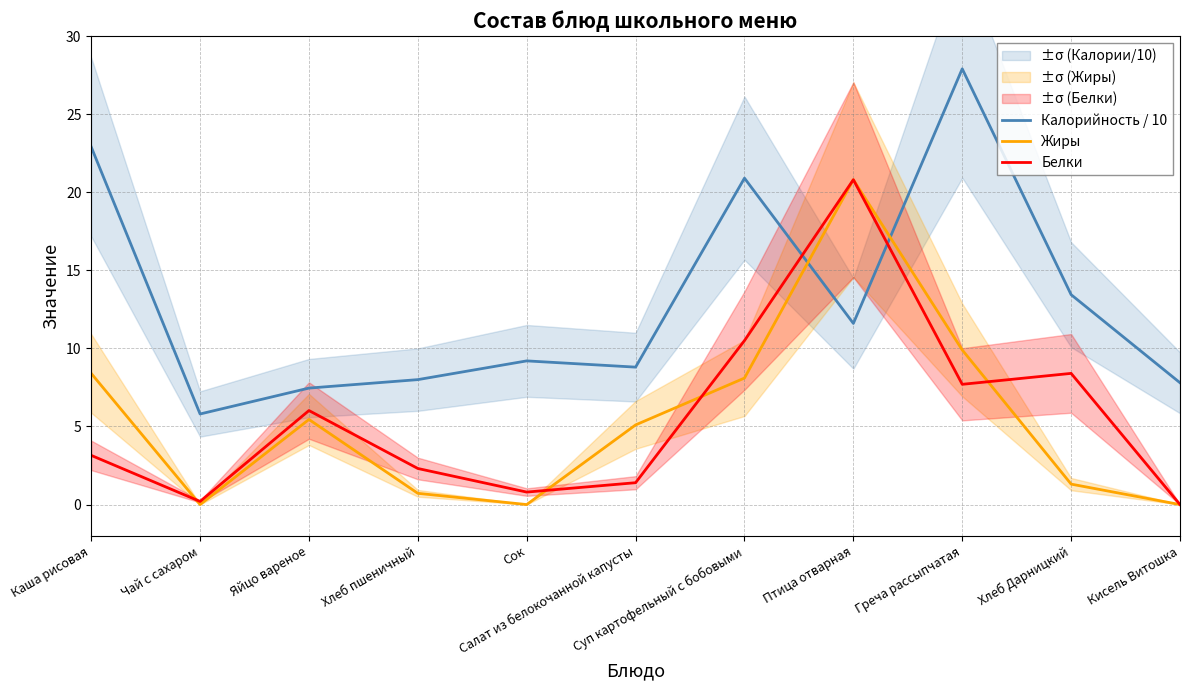

What is the difference between the maximum and second lowest values in the Белки series?

20.6